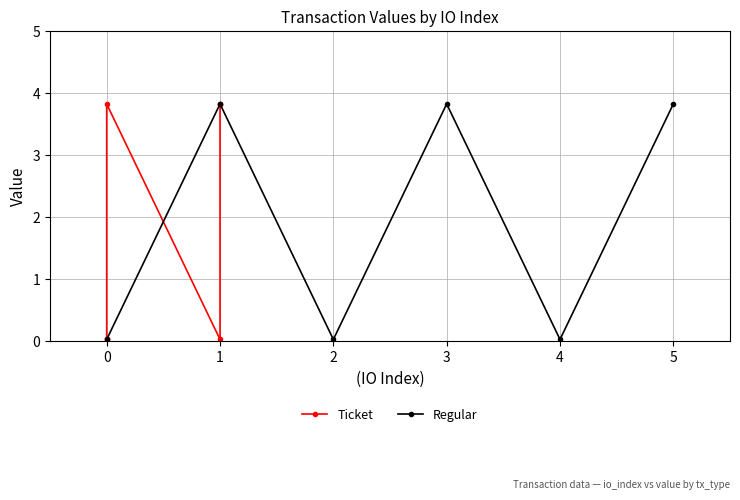

List the series in order of their peak value, lowest first.

Ticket, Regular